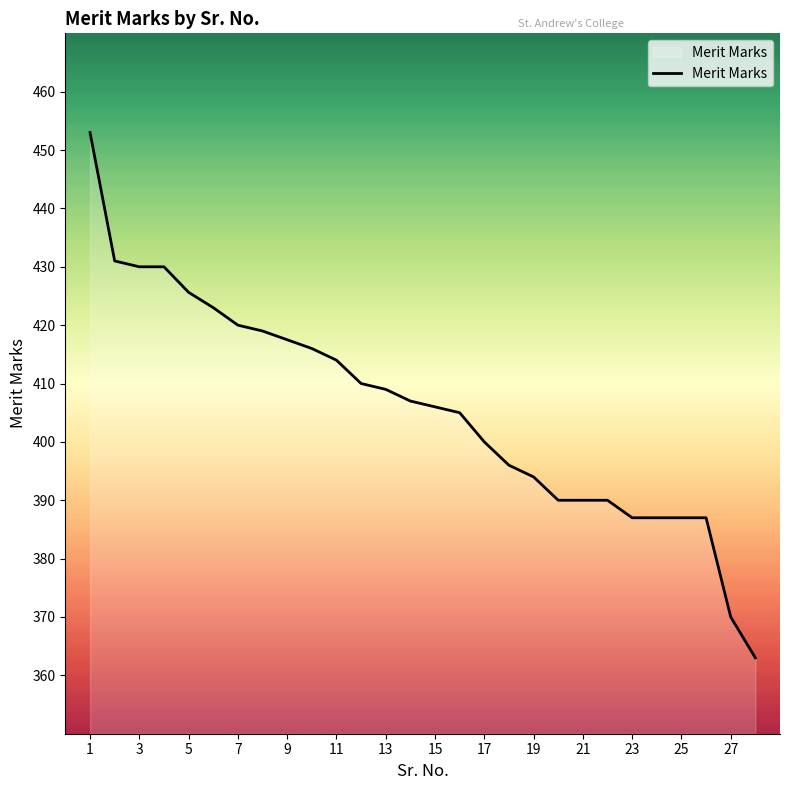

What is the difference between the maximum and minimum values?

90.0